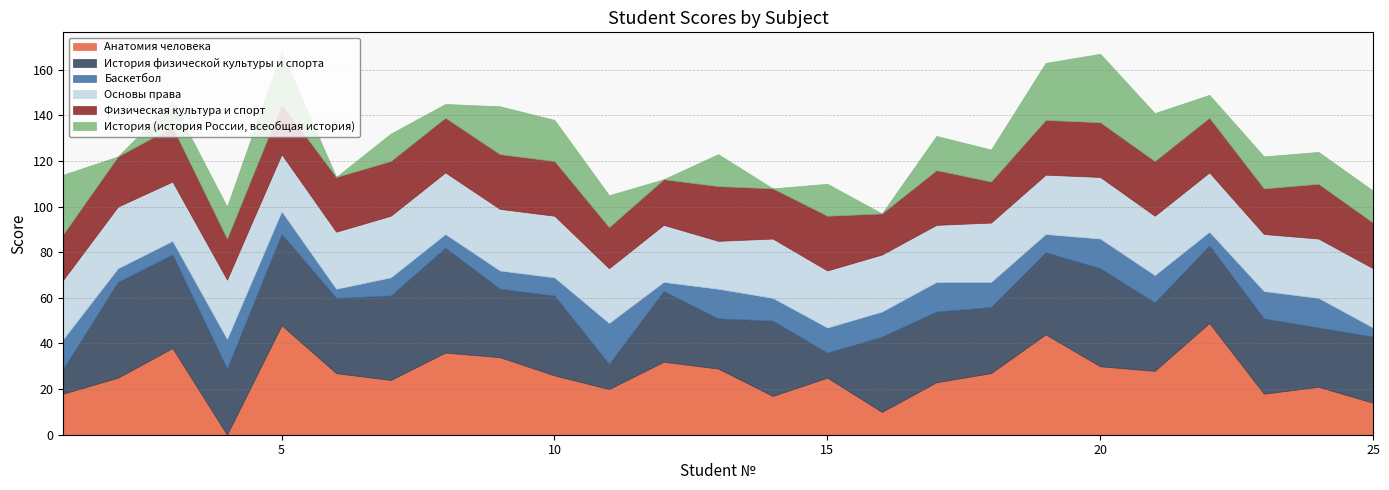

What is the value of the Физическая культура и спорт point at the 4th from the left?

18